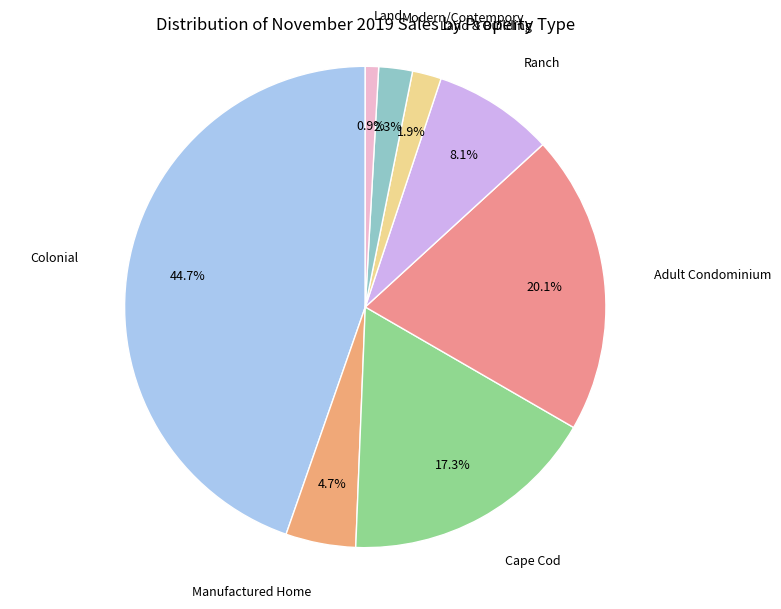

To the nearest percent, what is the difference between the Land & Building and Adult Condominium slice percentages?

18%